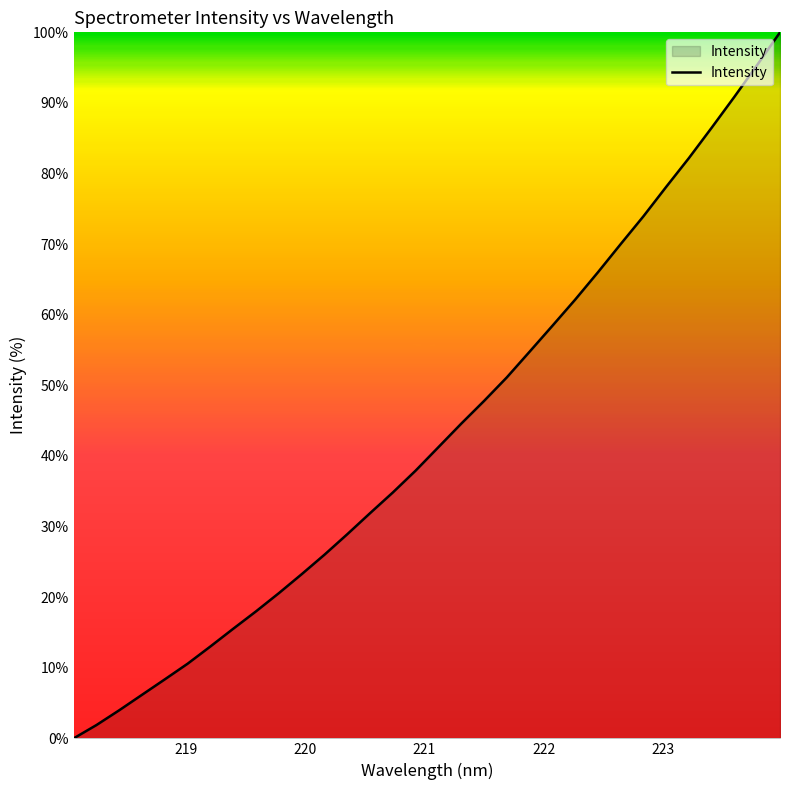

What is the greatest value displayed?

100.0